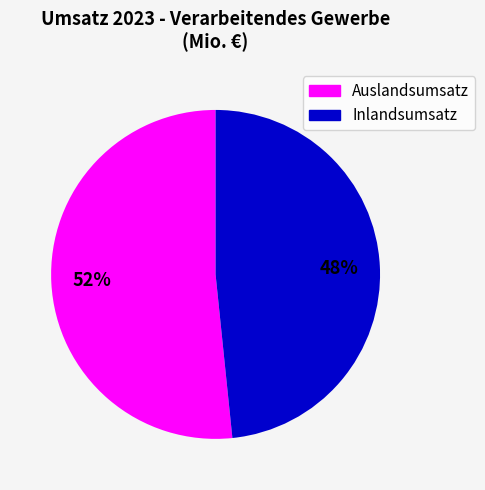

To the nearest percent, what is the average slice percentage?

50%